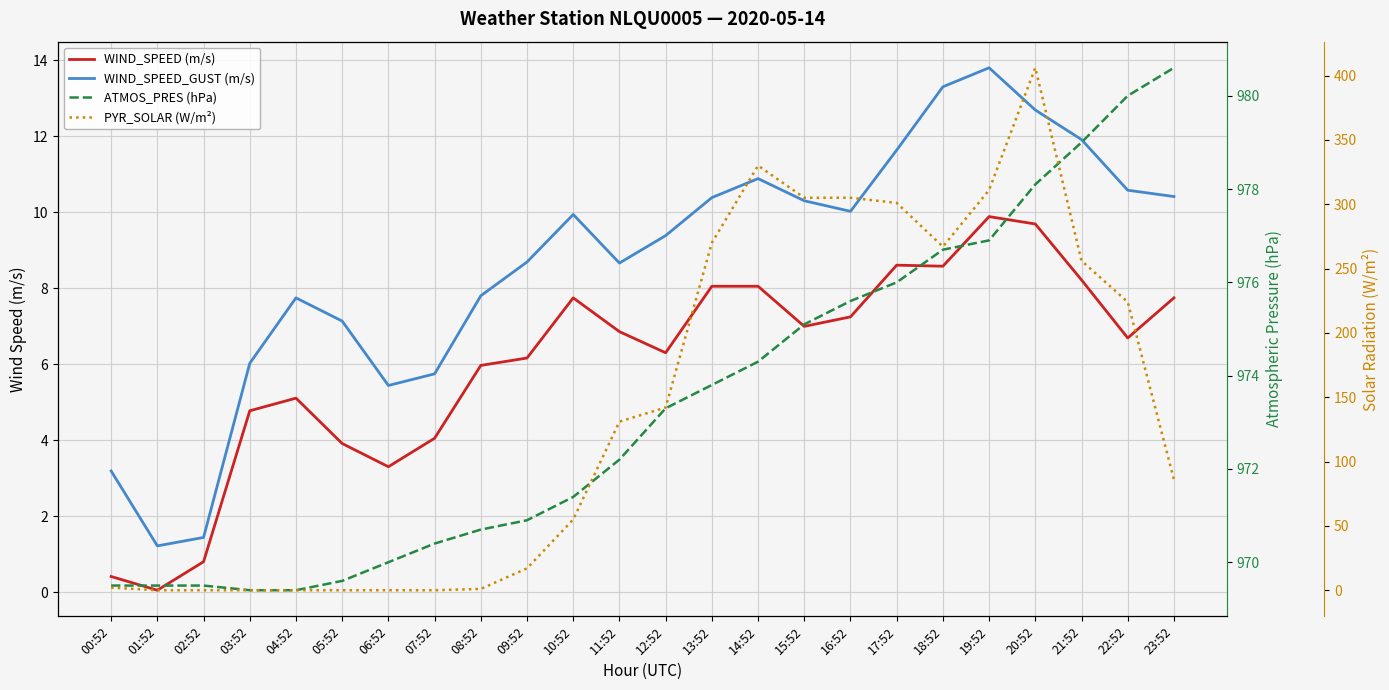

Where is the first local maximum for WIND_SPEED_GUST (m/s)?

04:52